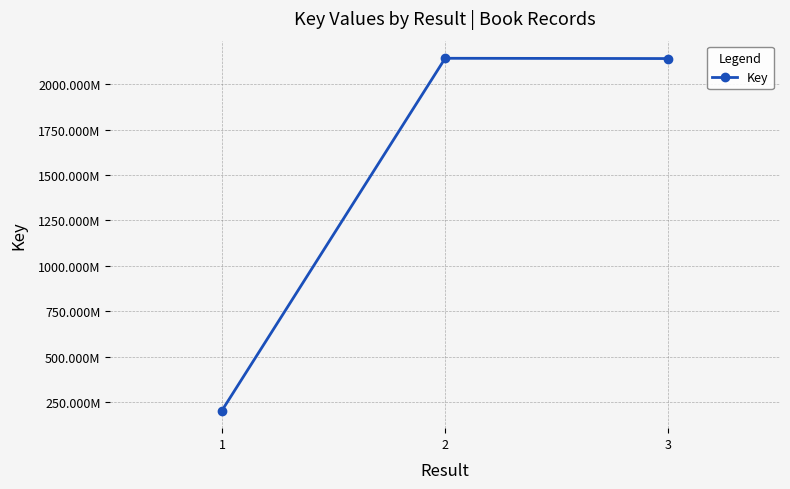

List the labels in order of value, largest first.

2, 3, 1